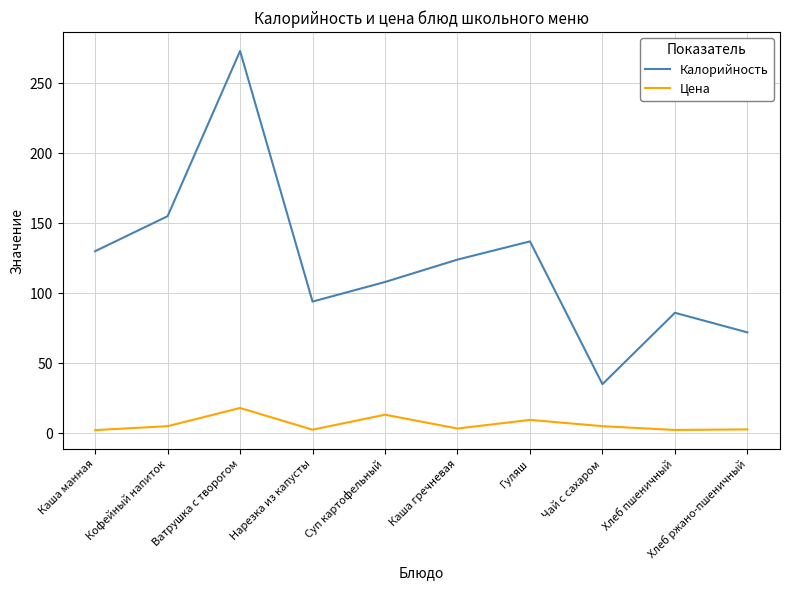

True or false: Цена and Калорийность intersect in this chart.

False